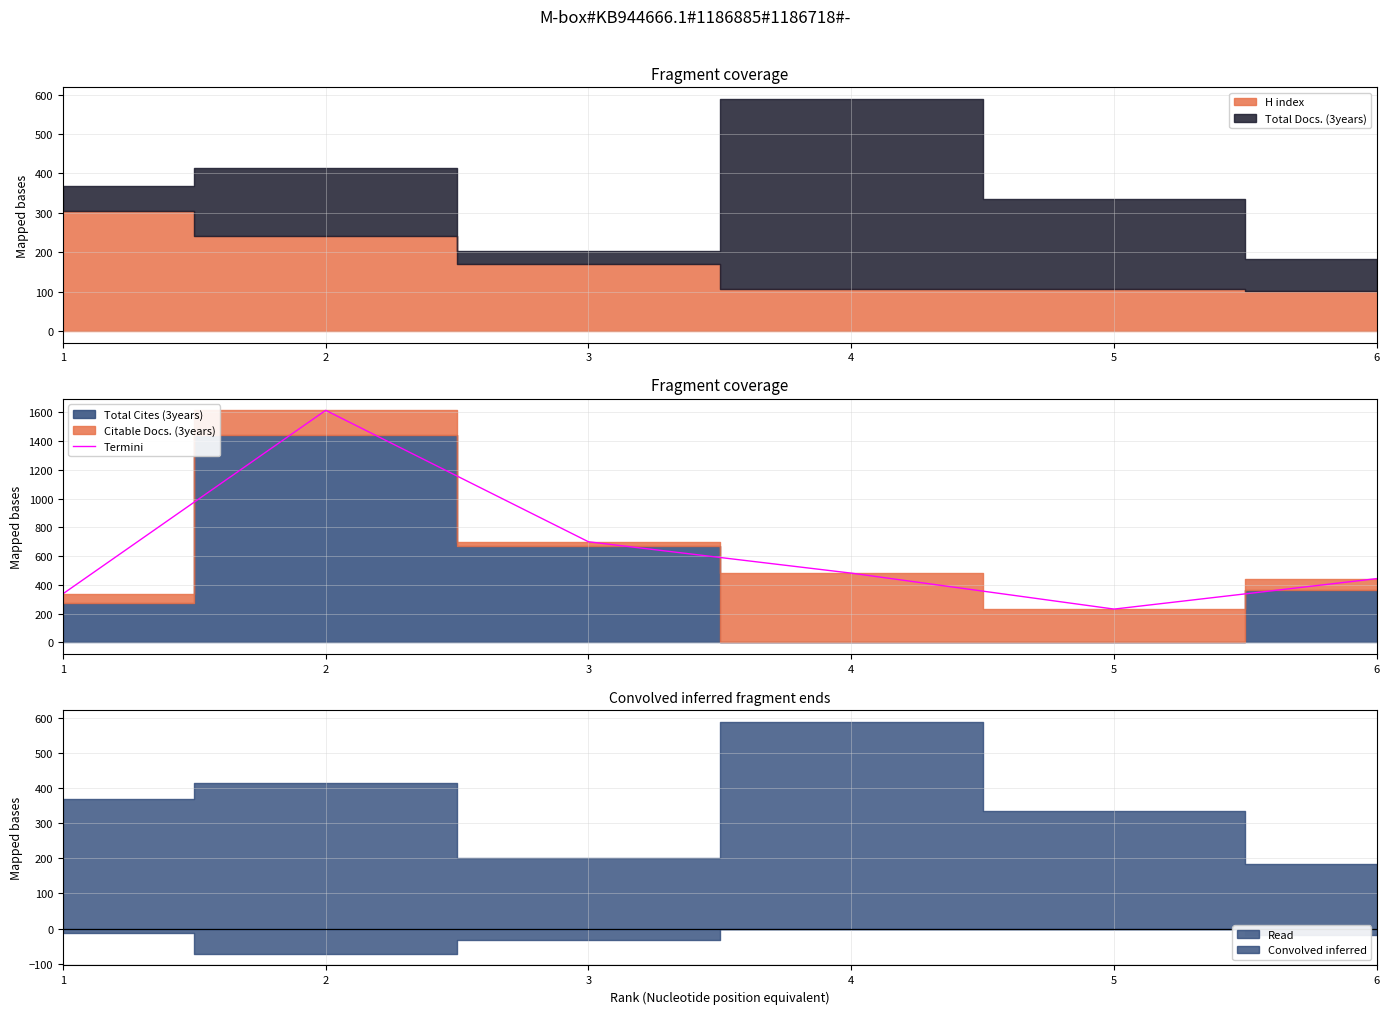

Is it true that the value at 3 is 489?

False